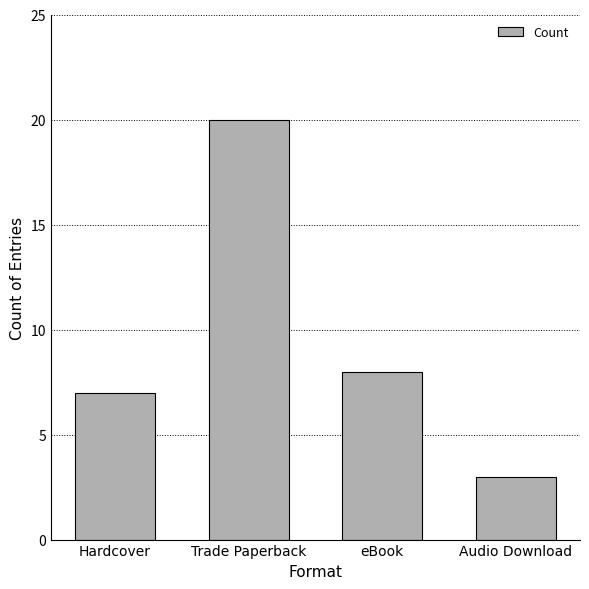

The chart shows a value of 3 at eBook. True or false?

False